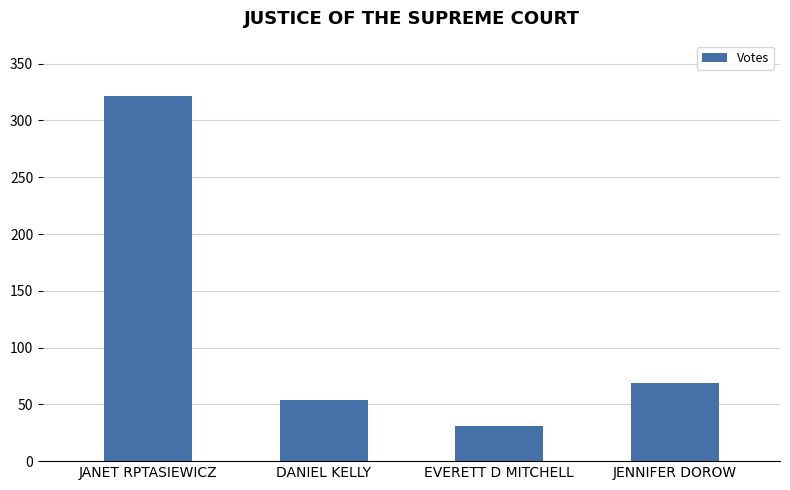

What is the minimum value shown in the chart?

31